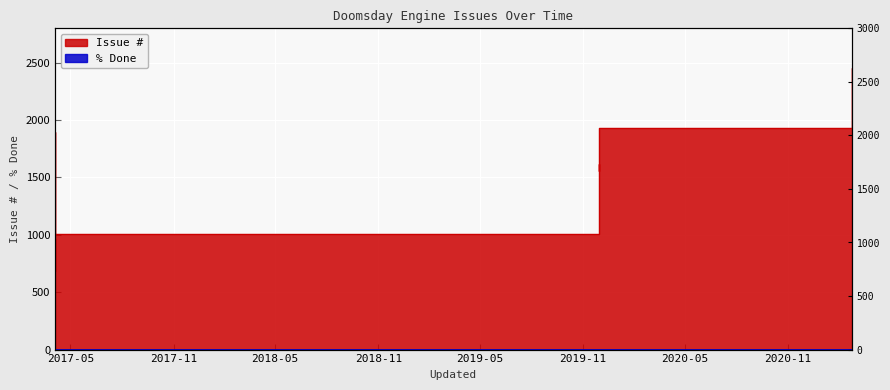

True or false: there are more than 0 points higher than both neighbors.

True